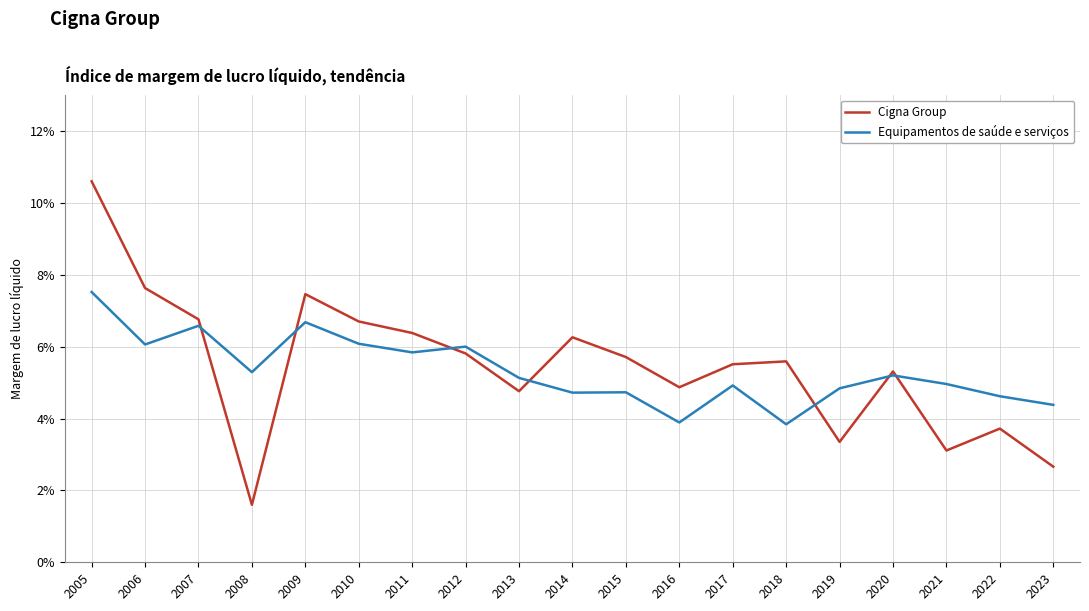

Reading left to right, what are all the values shown in this chart?

Cigna Group: 2005=0.1	2006=0.1	2007=0.1	2008=0.0	2009=0.1	2010=0.1	2011=0.1	2012=0.1	2013=0.0	2014=0.1	2015=0.1	2016=0.0	2017=0.1	2018=0.1	2019=0.0	2020=0.1	2021=0.0	2022=0.0	2023=0.0
Equipamentos de saúde e serviços: 2005=0.1	2006=0.1	2007=0.1	2008=0.1	2009=0.1	2010=0.1	2011=0.1	2012=0.1	2013=0.1	2014=0.0	2015=0.0	2016=0.0	2017=0.0	2018=0.0	2019=0.0	2020=0.1	2021=0.0	2022=0.0	2023=0.0